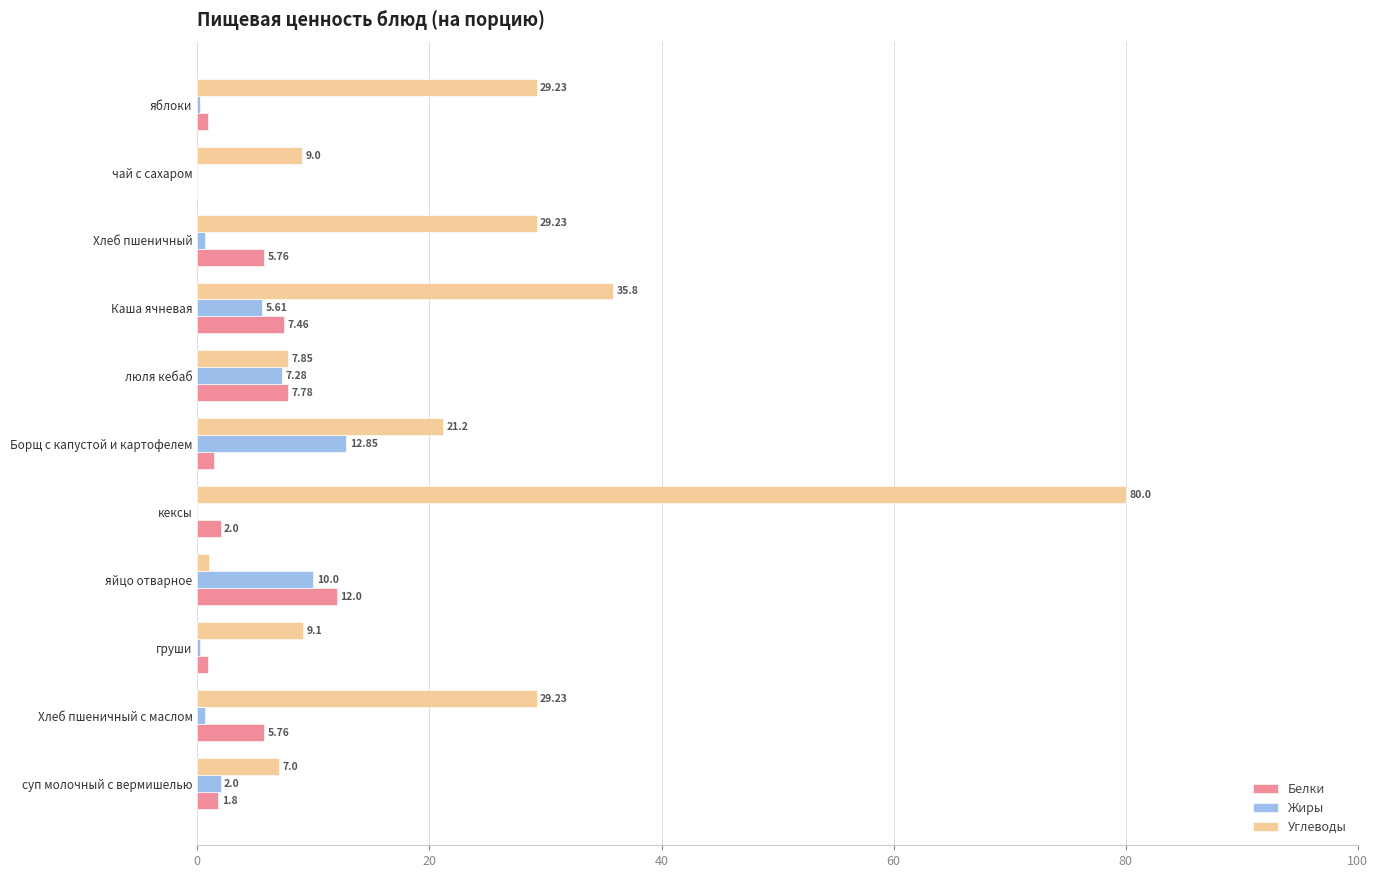

What is the sum of the Белки values at суп молочный с вермишелью and люля кебаб?

9.6